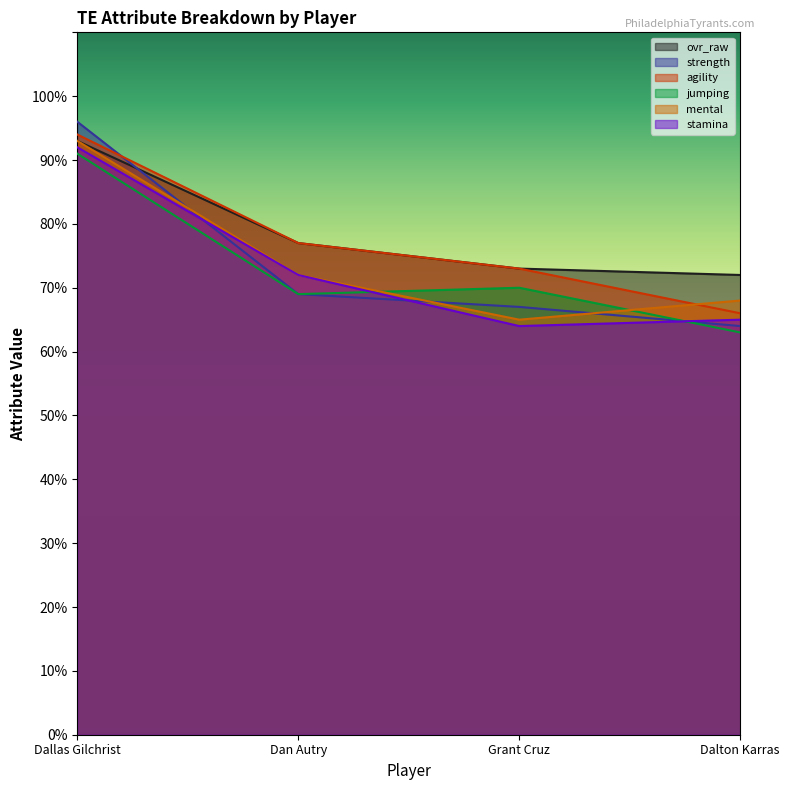

At which category does jumping reach its first local peak?

Grant Cruz